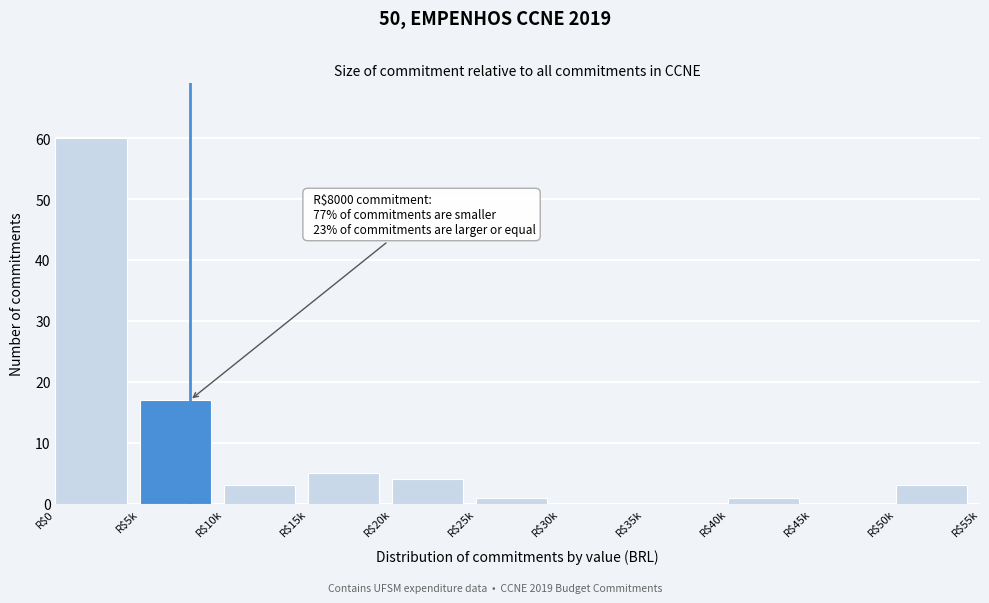

What is the sum of all values?

94